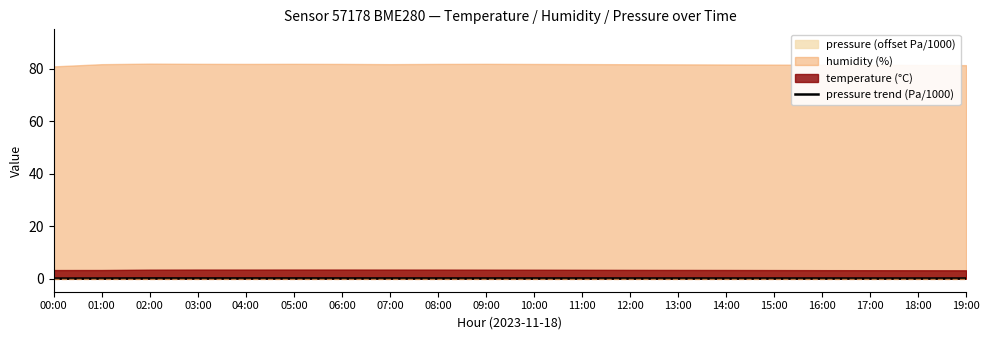

What position from the left is 00:00?

1